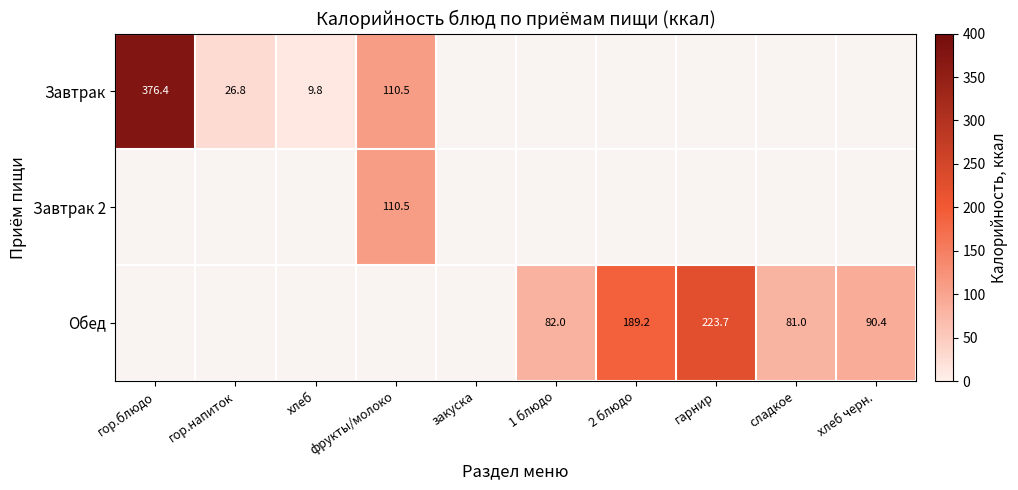

The Завтрак 2 series shows 161.9 at фрукты/молоко. True or false?

False